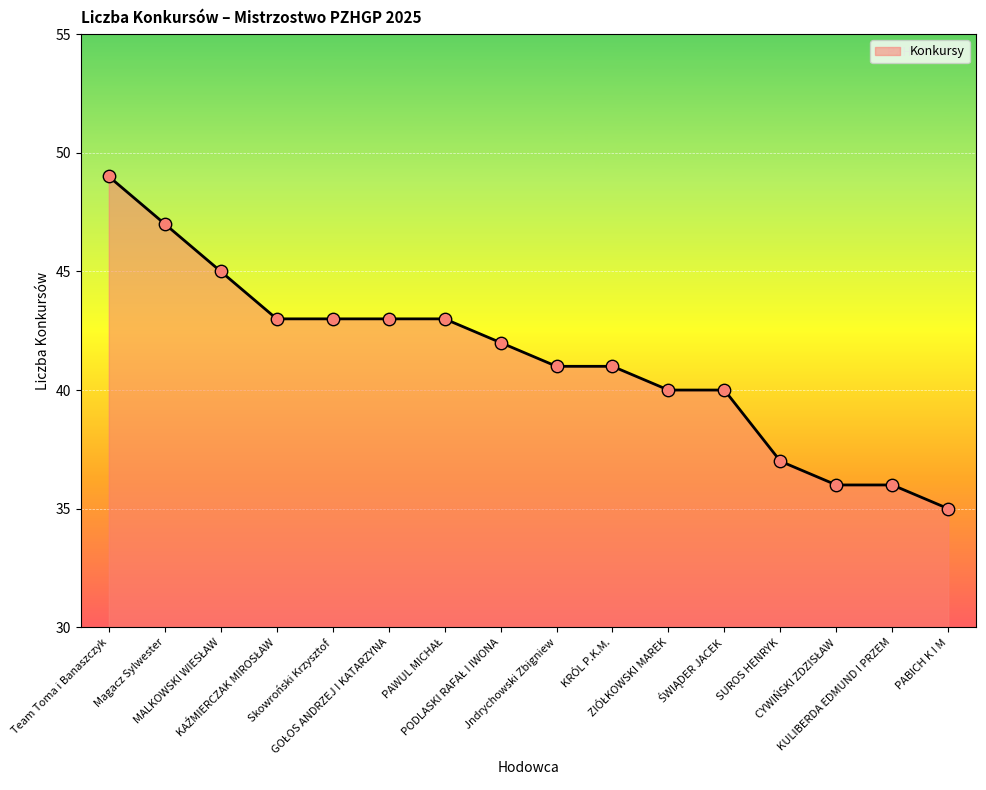

Which has a higher value, Jndrychowski Zbigniew or PABICH K I M?

Jndrychowski Zbigniew